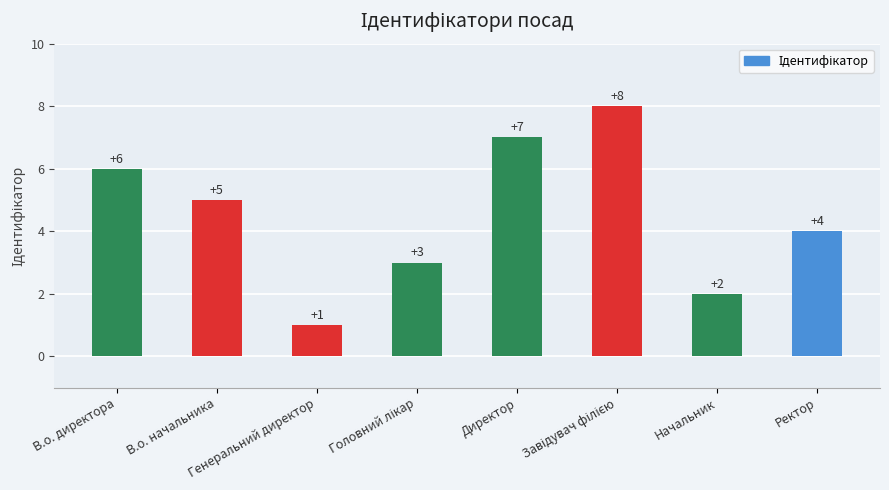

What is the sum of all values?

36